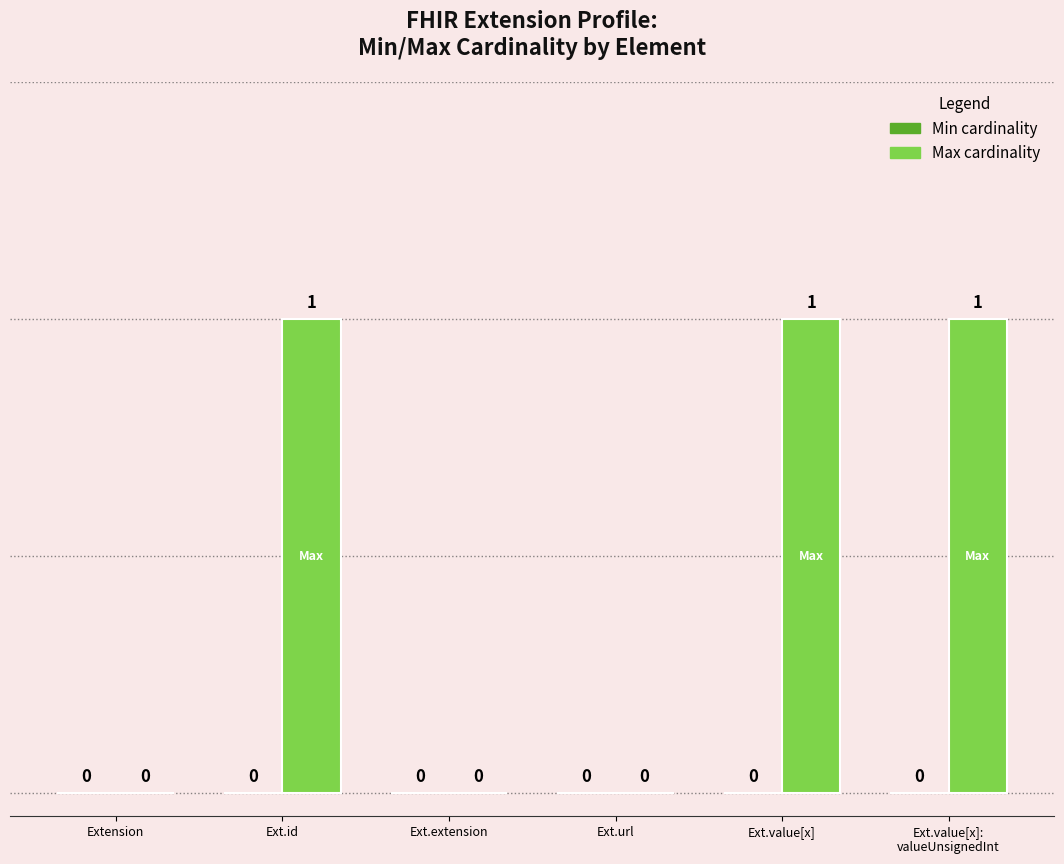

What is the sum of all values?

3